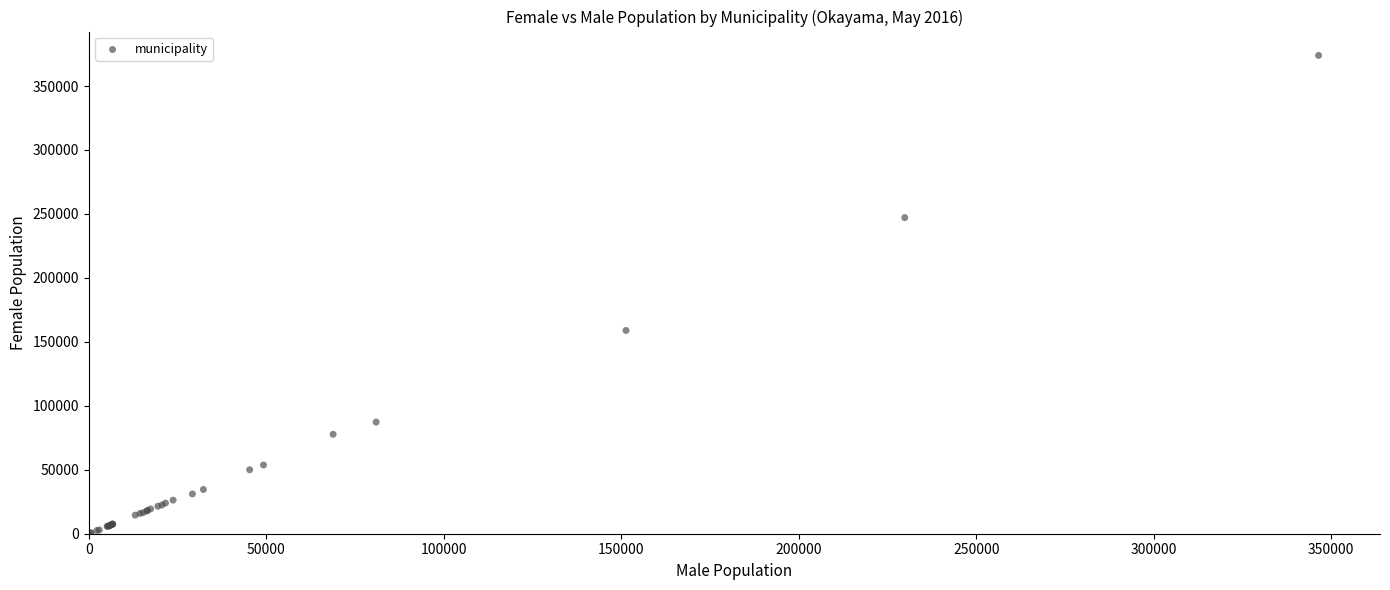

What Y value in the scatter plot is closest to 187192?

158899